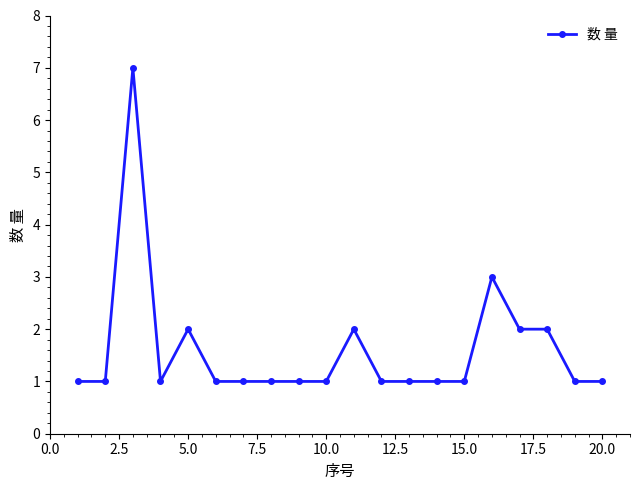

What is the difference between the maximum and minimum values?

6